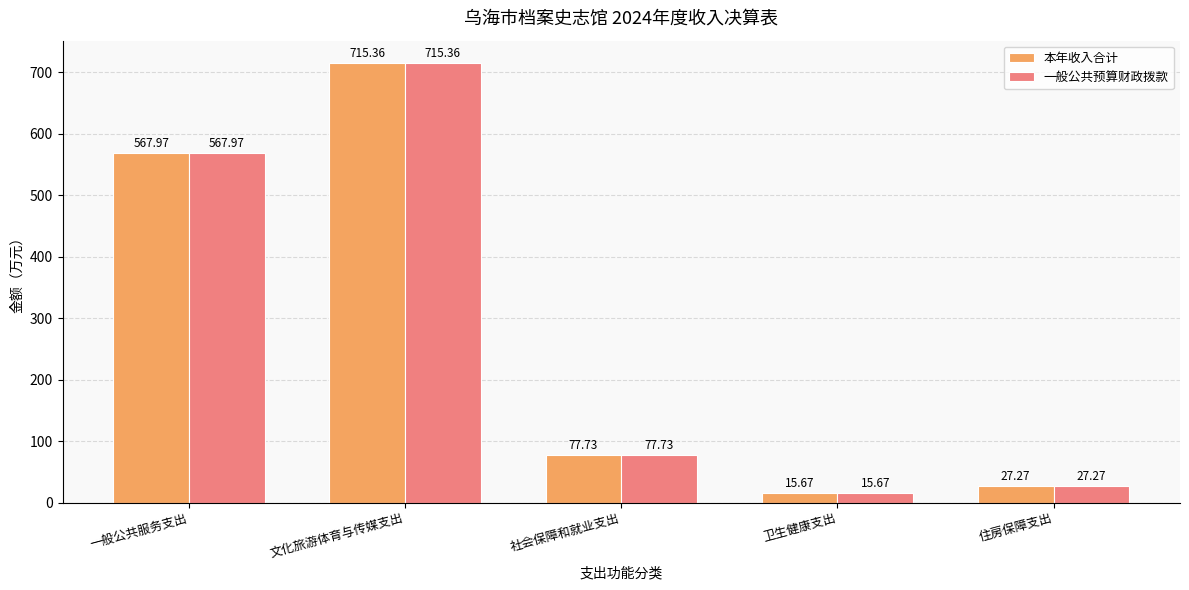

Which category has the highest value across all series?

文化旅游体育与传媒支出